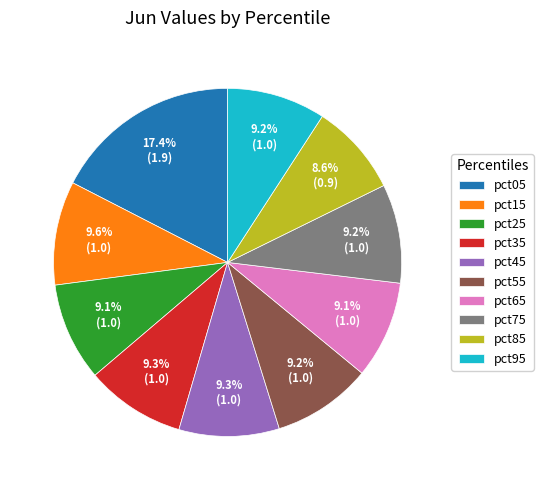

Do pct15 and pct85 together represent more than half of the pie?

No